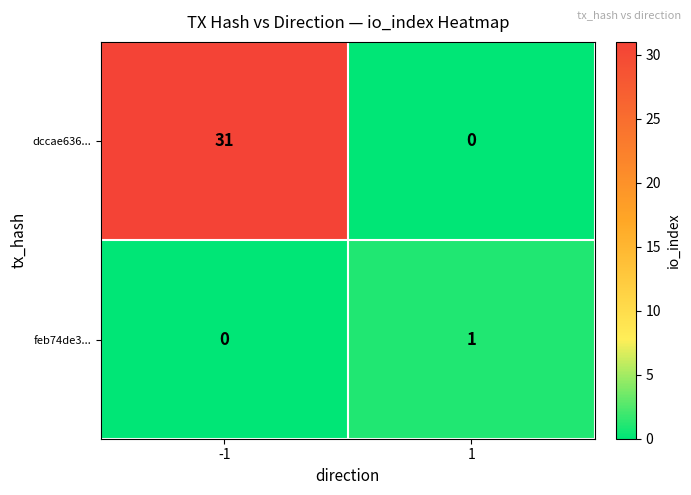

Which label corresponds to the largest value in the chart?

-1